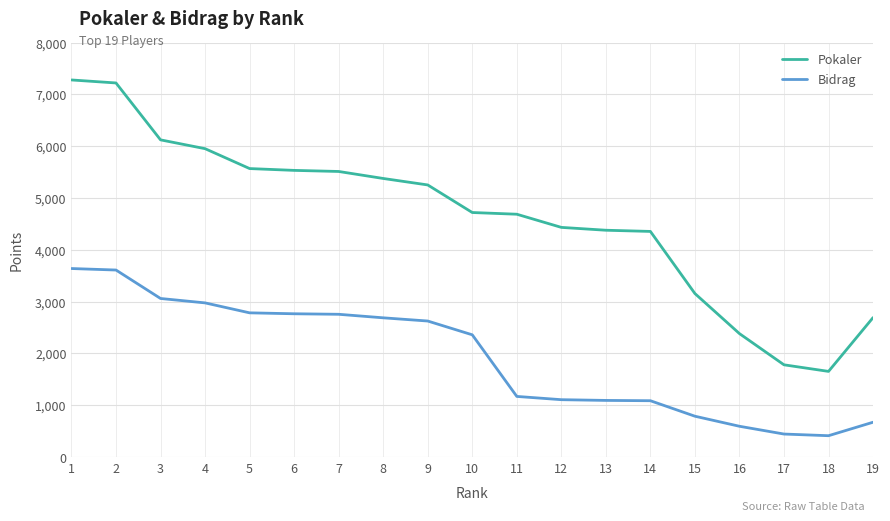

What is the difference between the maximum and minimum values in the Pokaler series?

5624